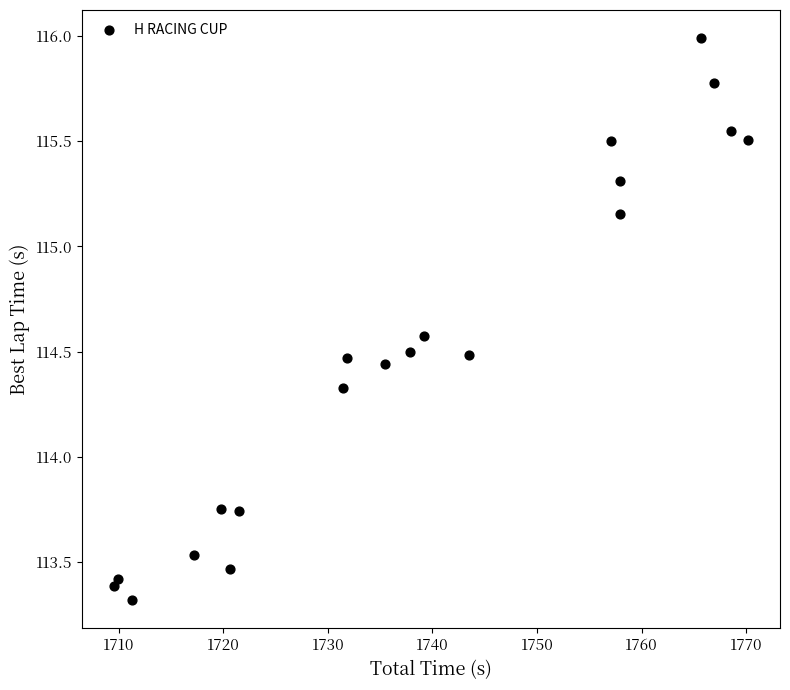

What is the range of Y values (max minus min)?

2.7